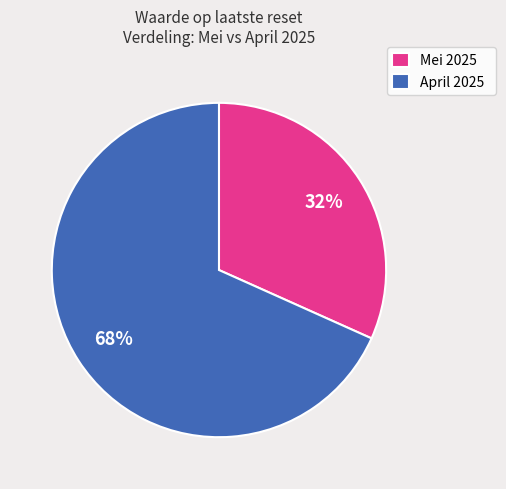

How many segments does this pie chart have?

2